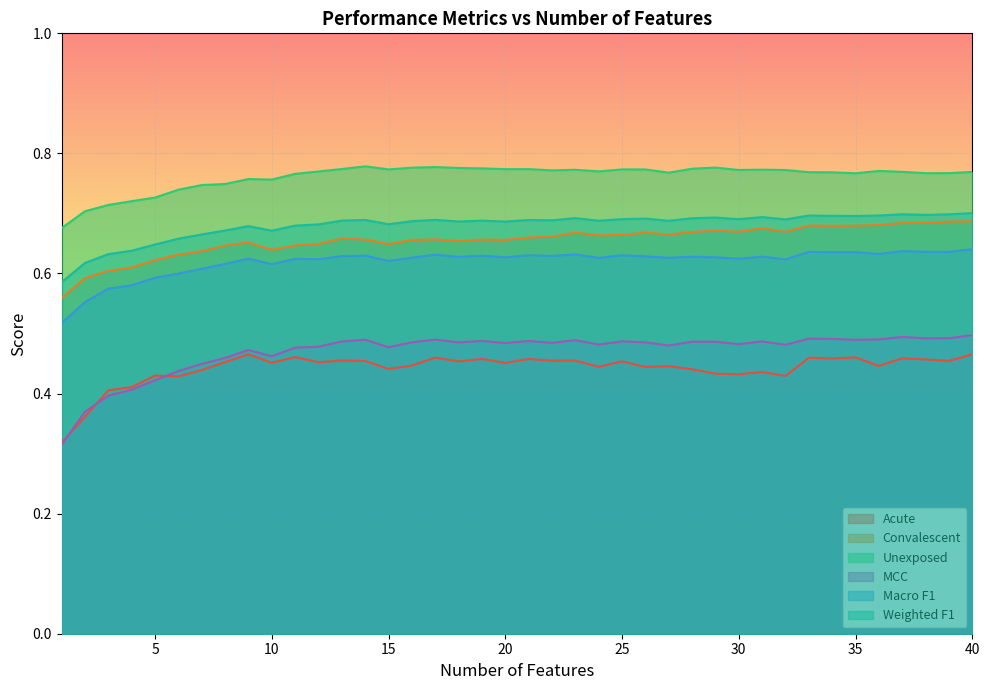

What is the value of the Weighted F1 point at the 13th from the left?

0.7